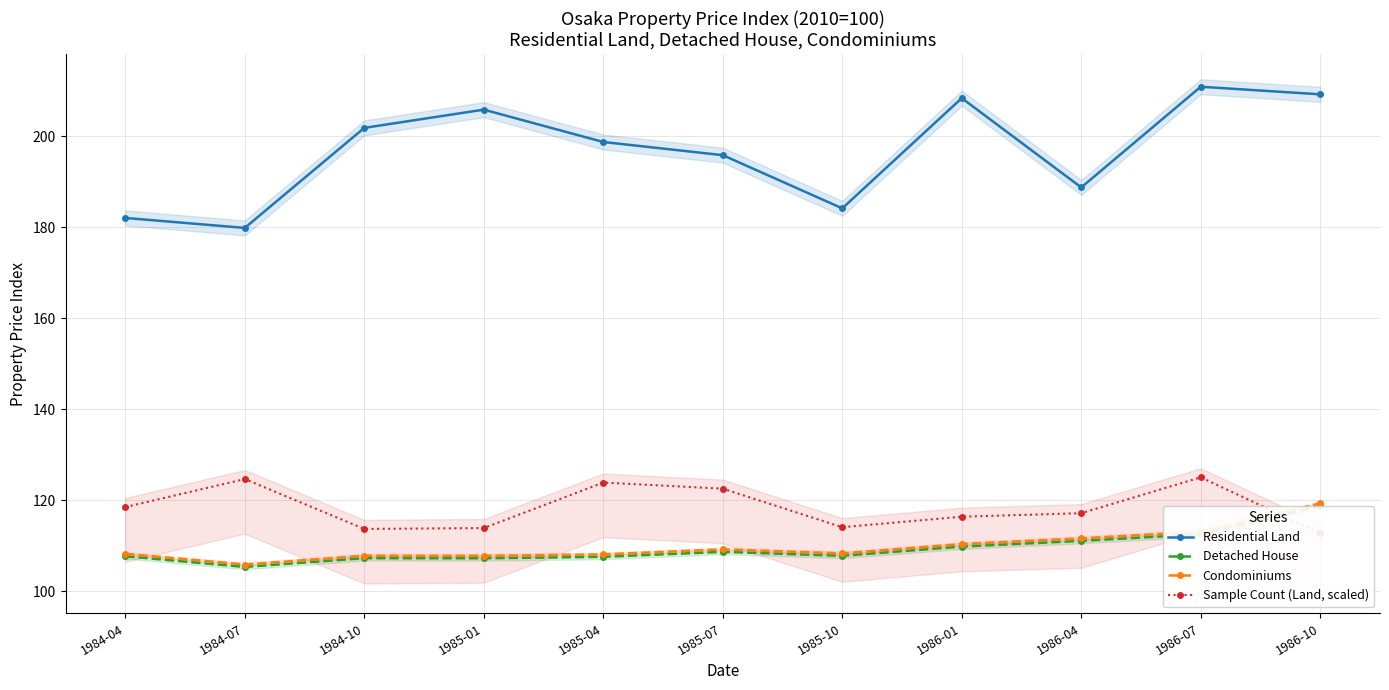

Reading right to left, extract all data points from this chart.

Residential Land: 1986-10=209.2	1986-07=210.9	1986-04=188.7	1986-01=208.4	1985-10=184.1	1985-07=195.8	1985-04=198.7	1985-01=205.8	1984-10=201.8	1984-07=179.8	1984-04=182.0
Detached House: 1986-10=118.7	1986-07=112.5	1986-04=111.0	1986-01=109.8	1985-10=107.7	1985-07=108.6	1985-04=107.5	1985-01=107.2	1984-10=107.2	1984-07=105.3	1984-04=107.6
Condominiums: 1986-10=119.3	1986-07=113.0	1986-04=111.6	1986-01=110.3	1985-10=108.3	1985-07=109.2	1985-04=108.1	1985-01=107.7	1984-10=107.8	1984-07=105.8	1984-04=108.2
Sample Count (Land, scaled): 1986-10=112.7	1986-07=125.0	1986-04=117.1	1986-01=116.3	1985-10=114.0	1985-07=122.5	1985-04=123.8	1985-01=113.8	1984-10=113.7	1984-07=124.6	1984-04=118.5